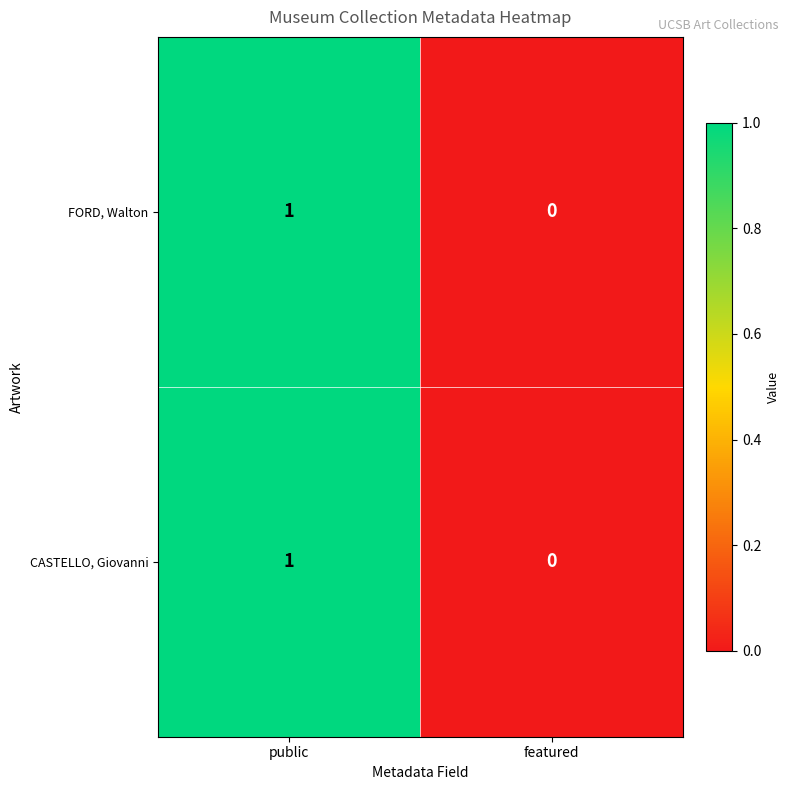

Rank the categories by FORD, Walton value from highest to lowest.

public, featured